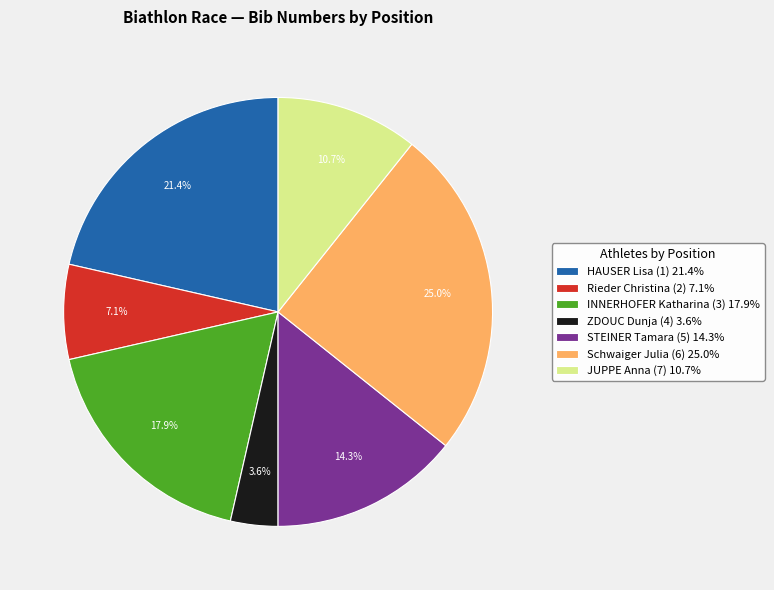

Which has a higher value, ZDOUC Dunja (4) 3.6% or JUPPE Anna (7) 10.7%?

JUPPE Anna (7) 10.7%